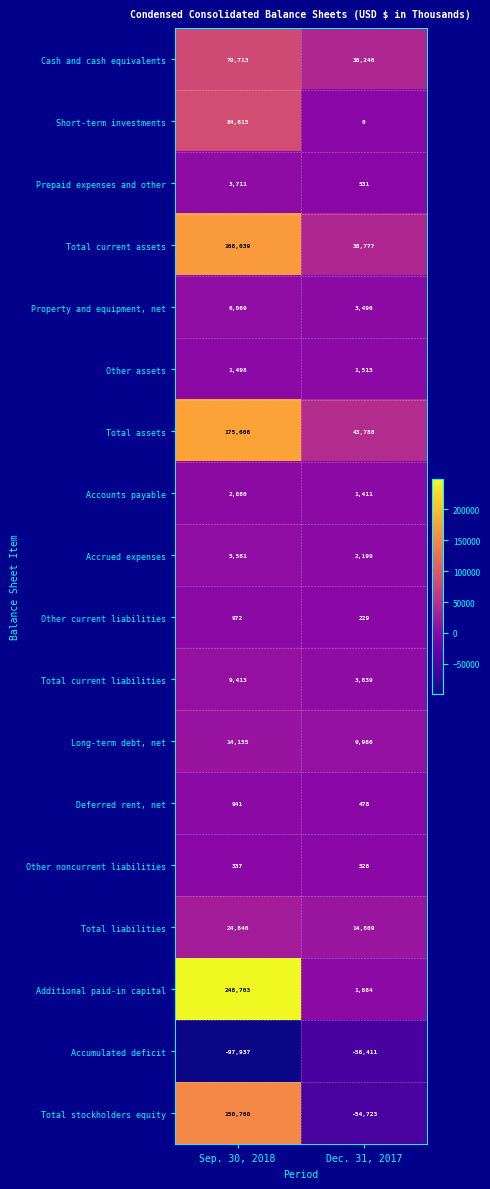

The value of Short-term investments at Dec. 31, 2017 is 0. True or false?

True